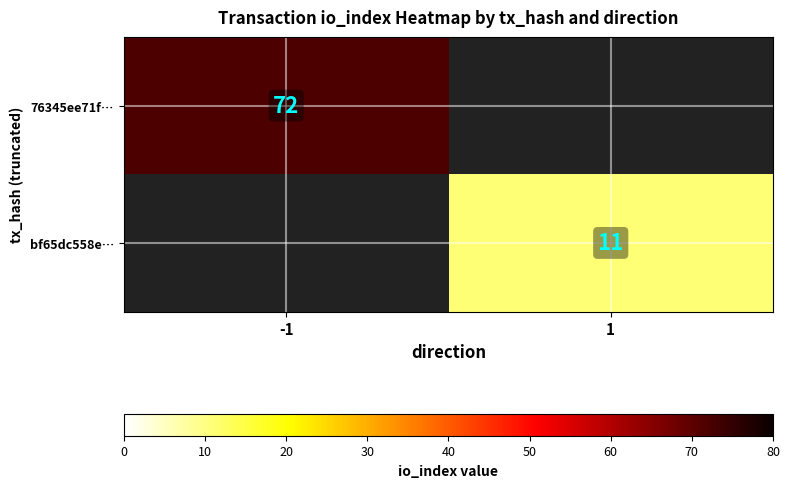

The bf65dc558e… series shows 7 at 1. True or false?

False